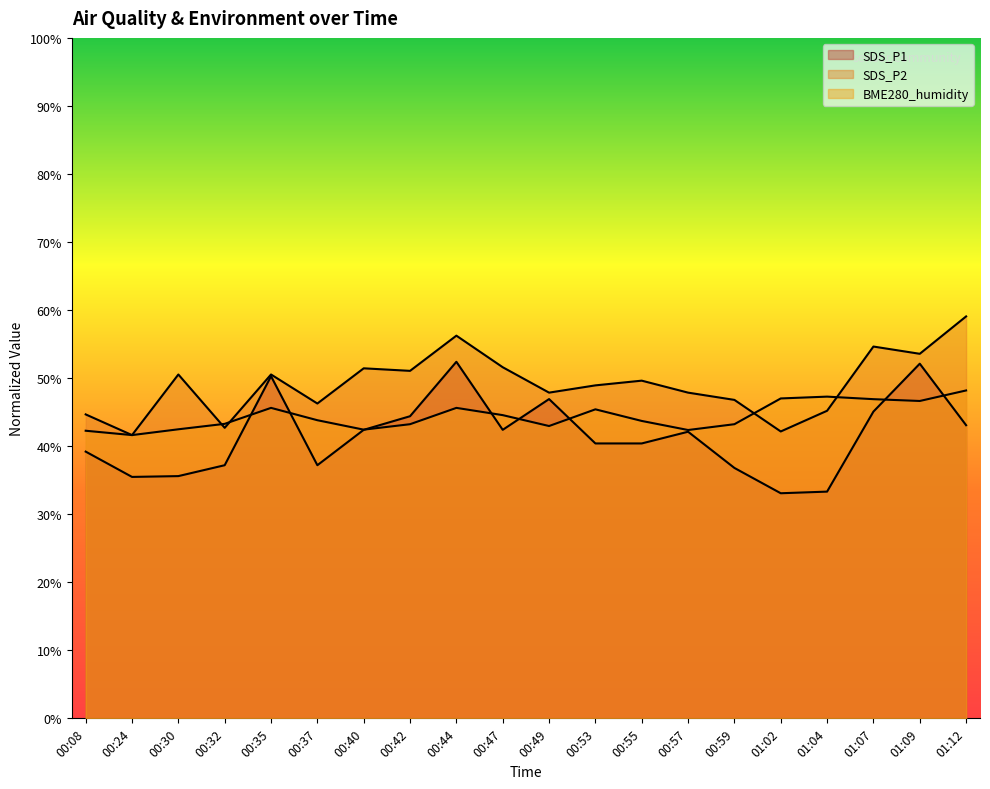

Reading left to right, what are all the values shown in this chart?

SDS_P1: 00:08=39.2	00:24=35.5	00:30=35.6	00:32=37.2	00:35=50.3	00:37=37.2	00:40=42.4	00:42=44.4	00:44=52.4	00:47=42.4	00:49=46.9	00:53=40.4	00:55=40.4	00:57=42.1	00:59=36.8	01:02=33.1	01:04=33.3	01:07=45.1	01:09=52.1	01:12=43.1
SDS_P2: 00:08=44.7	00:24=41.6	00:30=50.5	00:32=42.7	00:35=50.5	00:37=46.3	00:40=51.4	00:42=51.1	00:44=56.2	00:47=51.6	00:49=47.9	00:53=48.9	00:55=49.6	00:57=47.9	00:59=46.8	01:02=42.2	01:04=45.2	01:07=54.6	01:09=53.6	01:12=59.1
BME280_humidity: 00:08=42.3	00:24=41.6	00:30=42.5	00:32=43.3	00:35=45.6	00:37=43.8	00:40=42.4	00:42=43.2	00:44=45.6	00:47=44.6	00:49=43.0	00:53=45.4	00:55=43.7	00:57=42.4	00:59=43.2	01:02=47.0	01:04=47.3	01:07=46.9	01:09=46.6	01:12=48.2